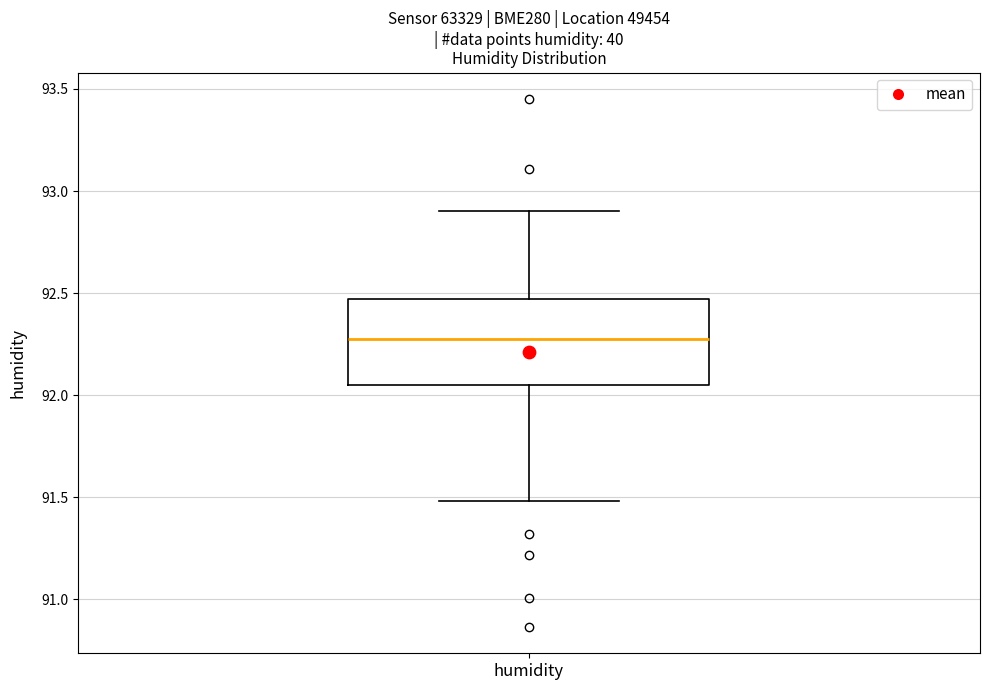

Transcribe this box plot: give where the median line is, the range the box spans, and where the two whiskers end, as read against the y-axis. The values are not printed on the chart, so give them approximately, as read against the axis.

median 92.30, box 92.05 to 92.45, whiskers 91.50 to 92.90